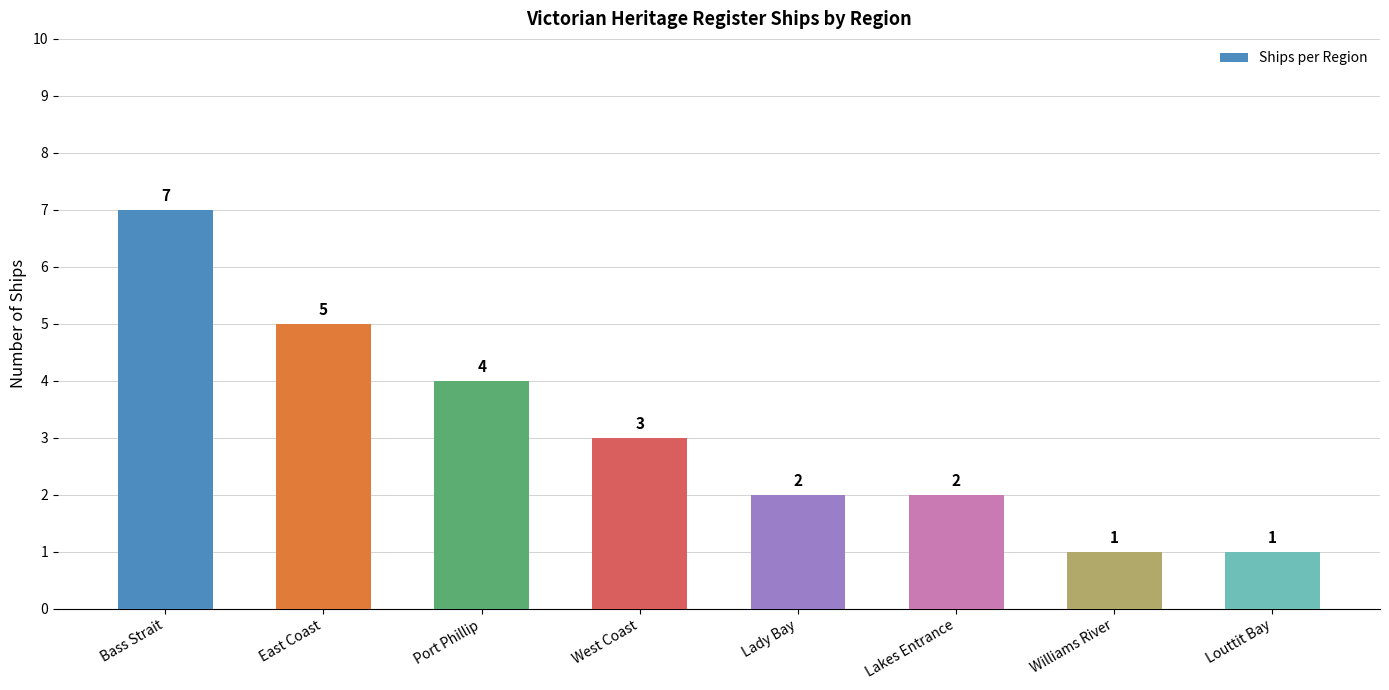

What is the difference between the maximum and minimum values?

6